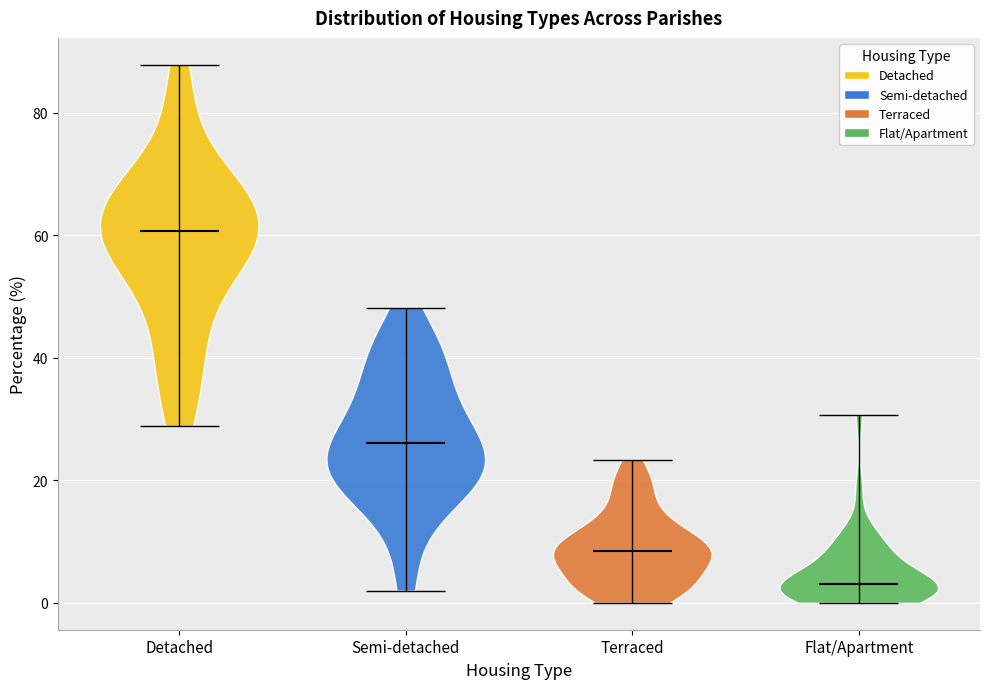

Which violin has the lowest median line?

Flat/Apartment